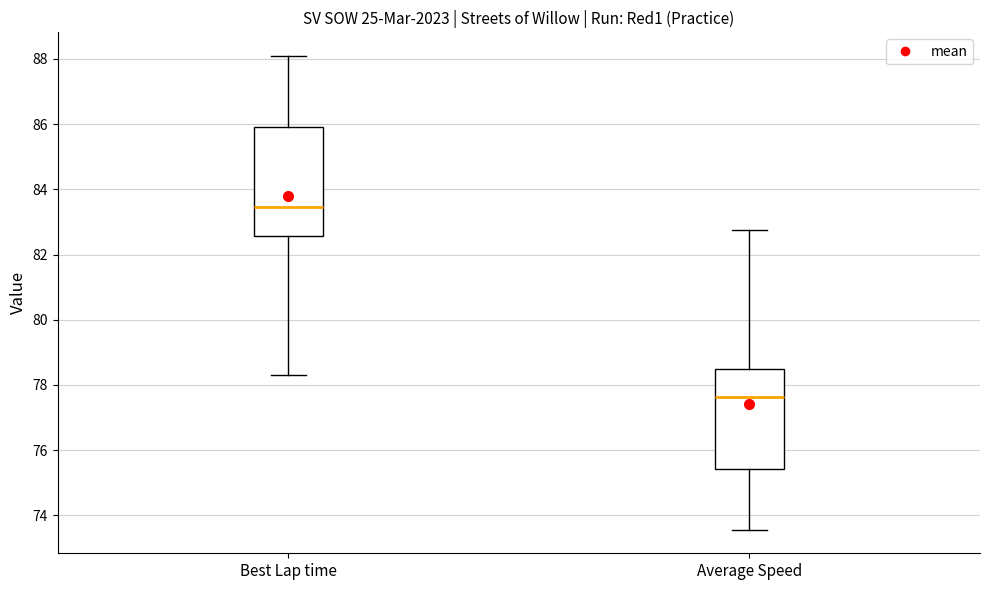

Which box is the tallest, from its lower edge to its upper edge?

Best Lap time